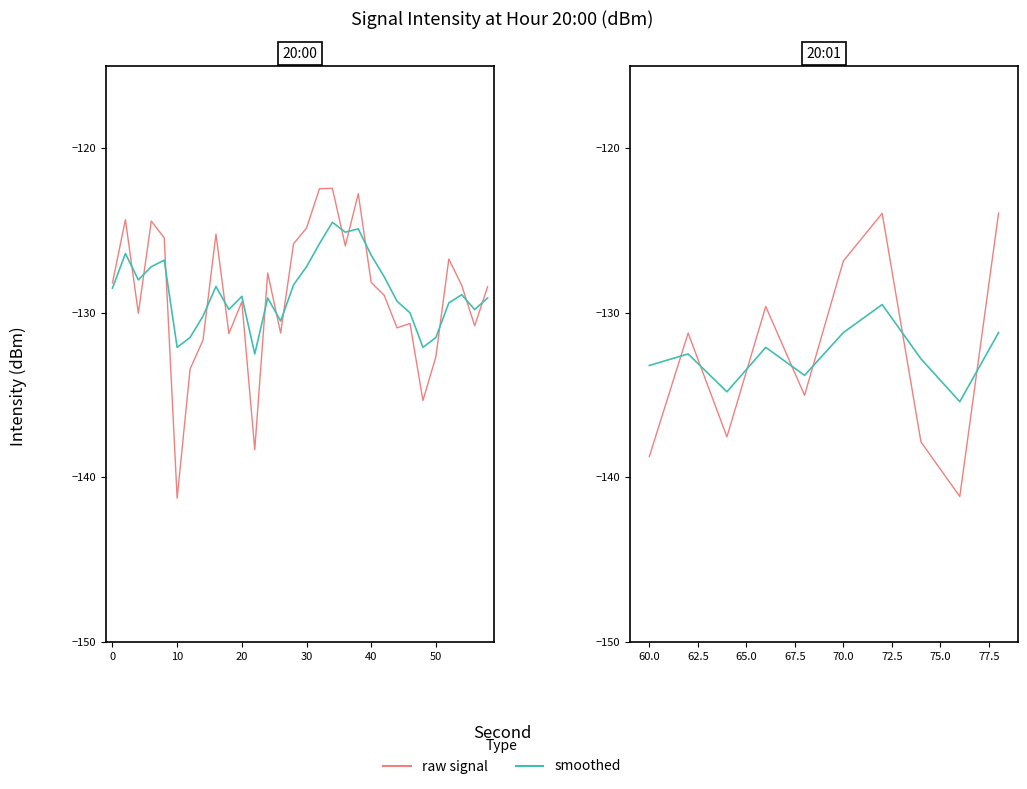

In smoothed, how many points are lower than both neighbors (excluding endpoints)?

3